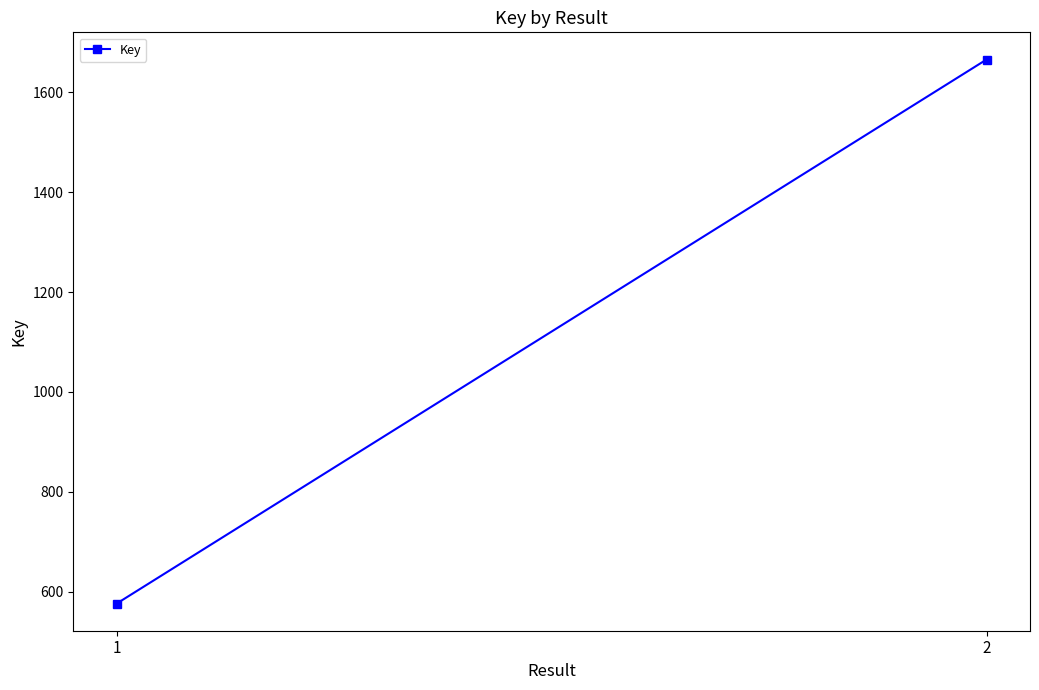

Is it true that the value at 2 is 1666?

True